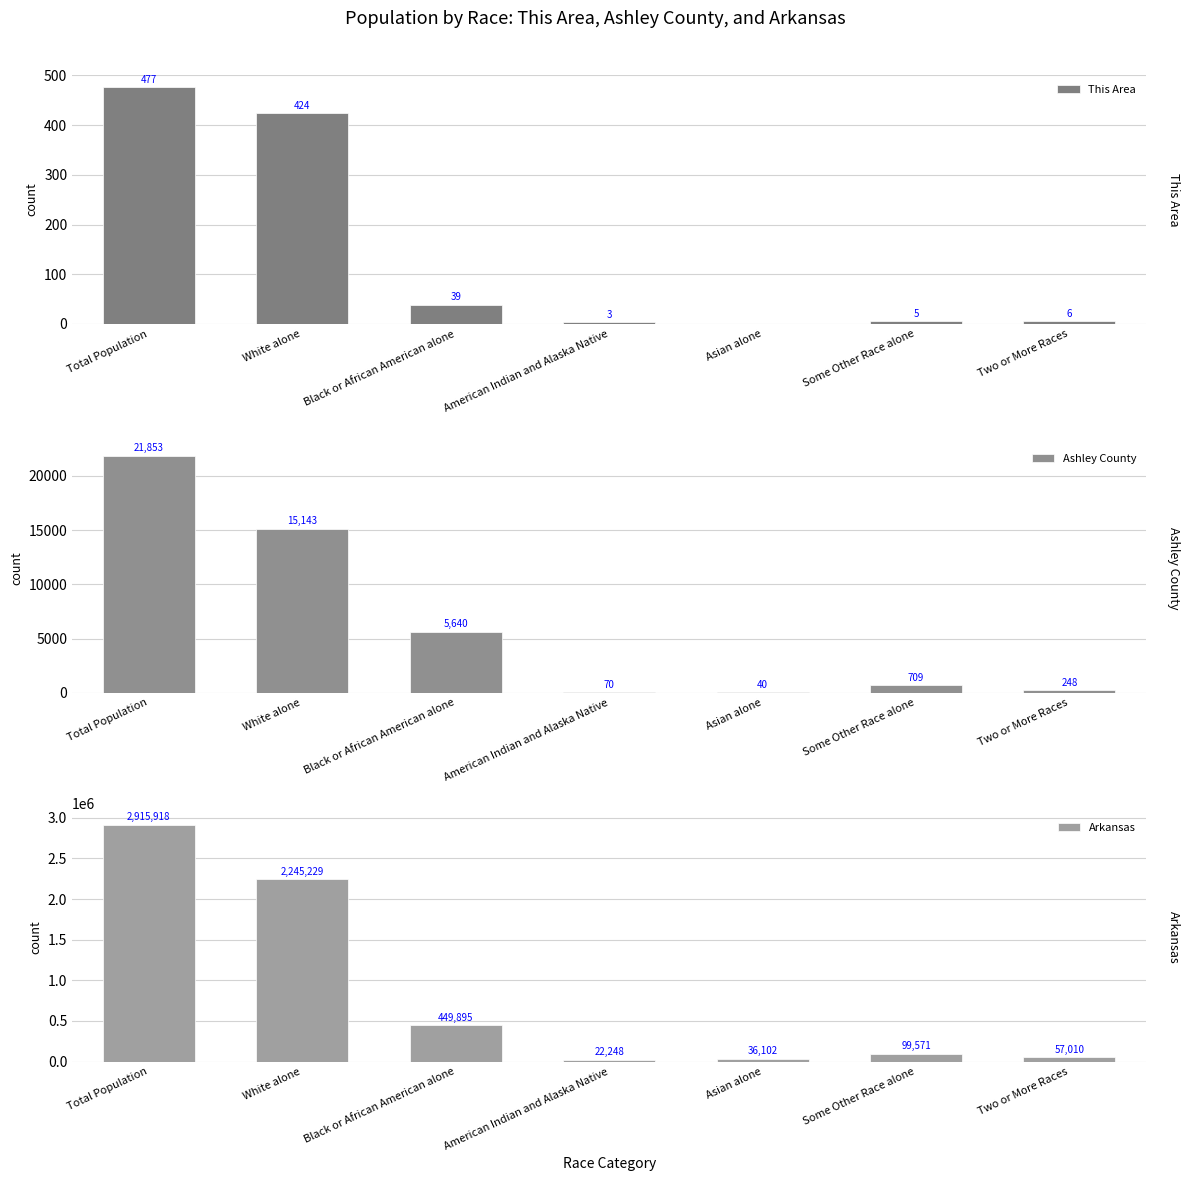

Which series changed the most between Black or African American alone and Asian alone?

Arkansas